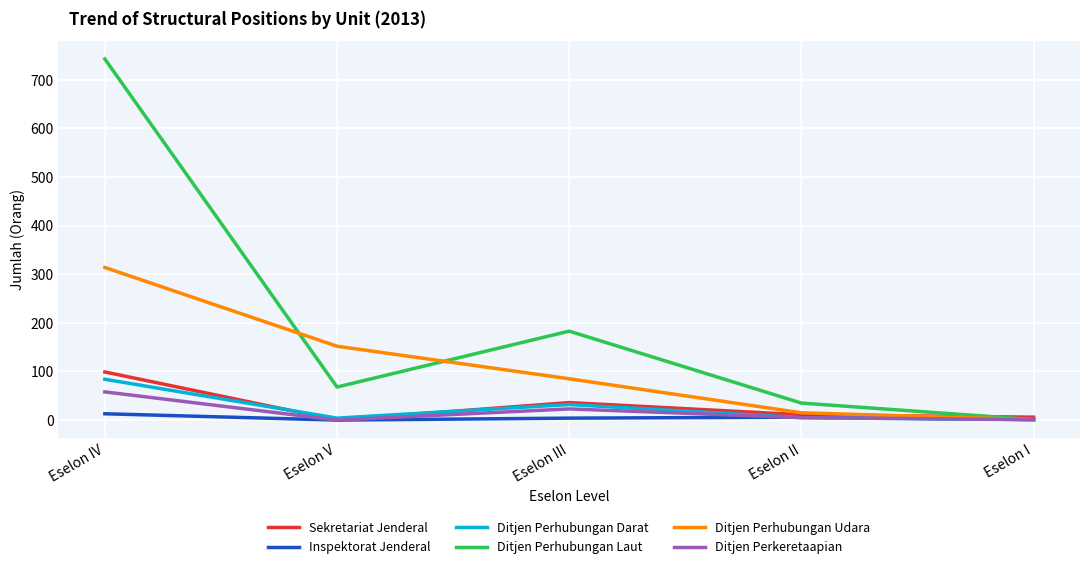

What is the difference between the highest and lowest values at Eselon II?

30